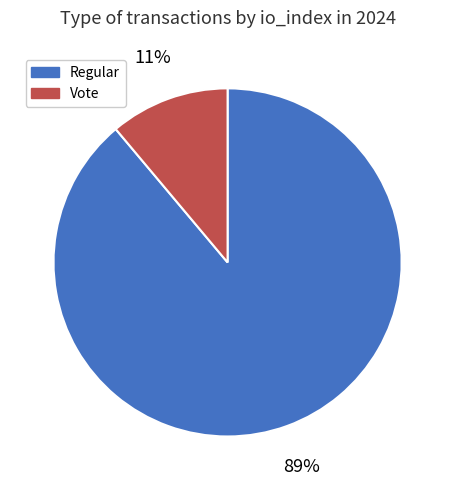

Is there a majority slice in this chart?

Yes